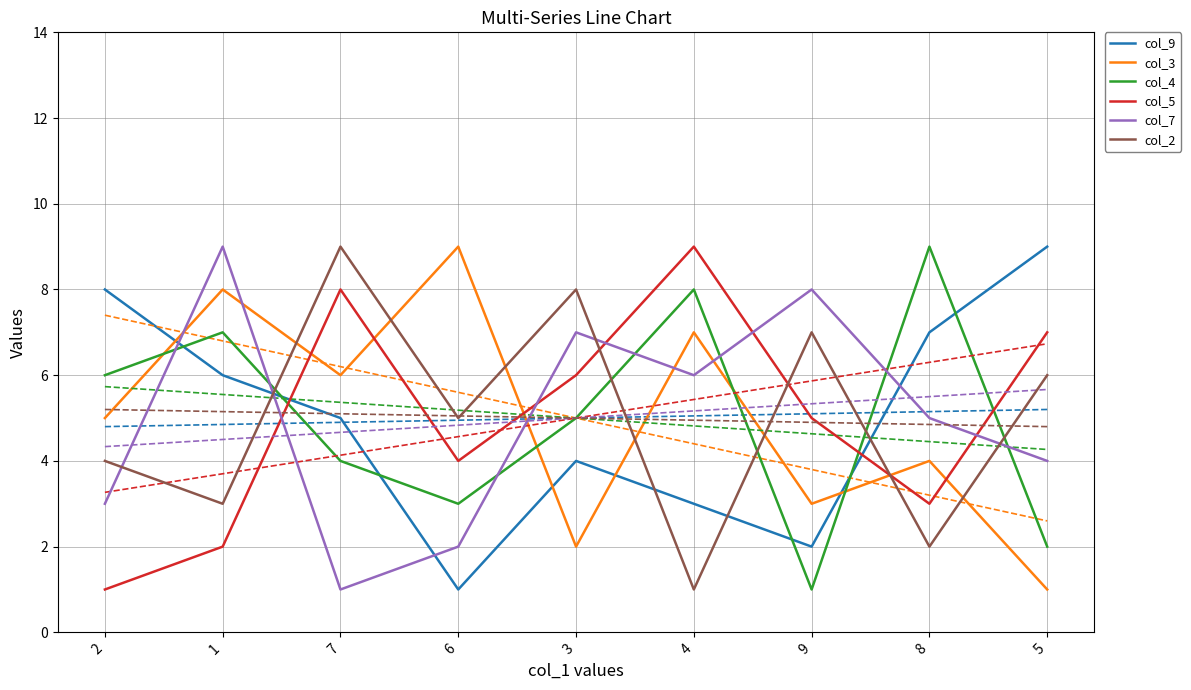

How many col_2 values are between 3 and 7?

5